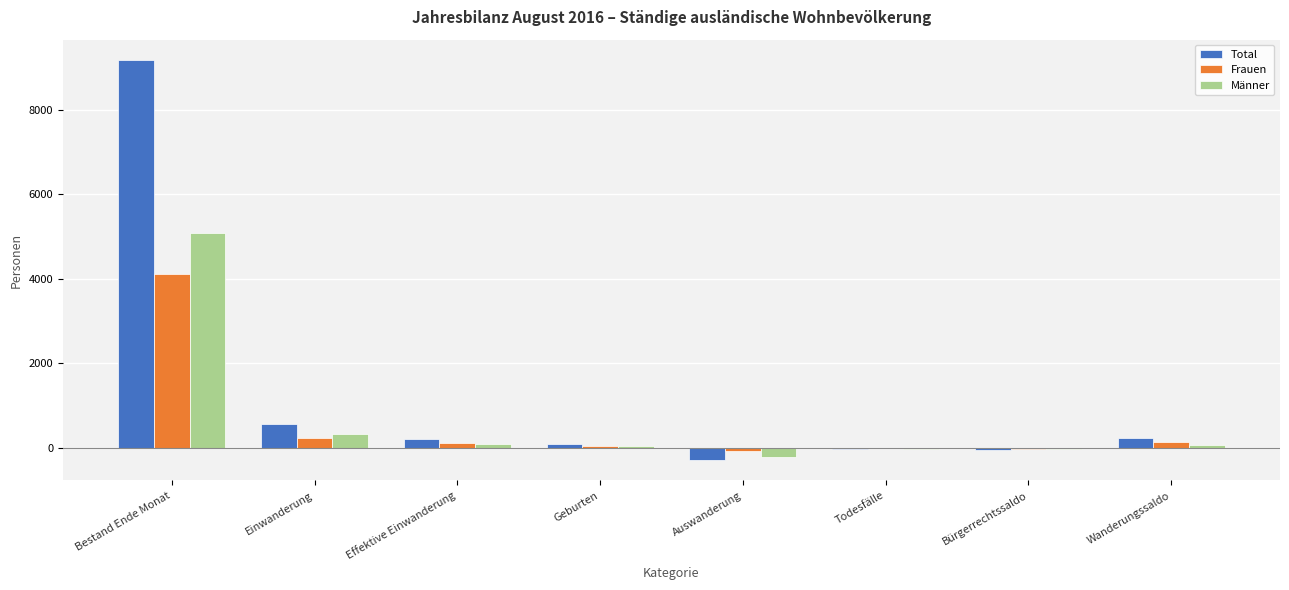

Which series has the largest total across all categories?

Total